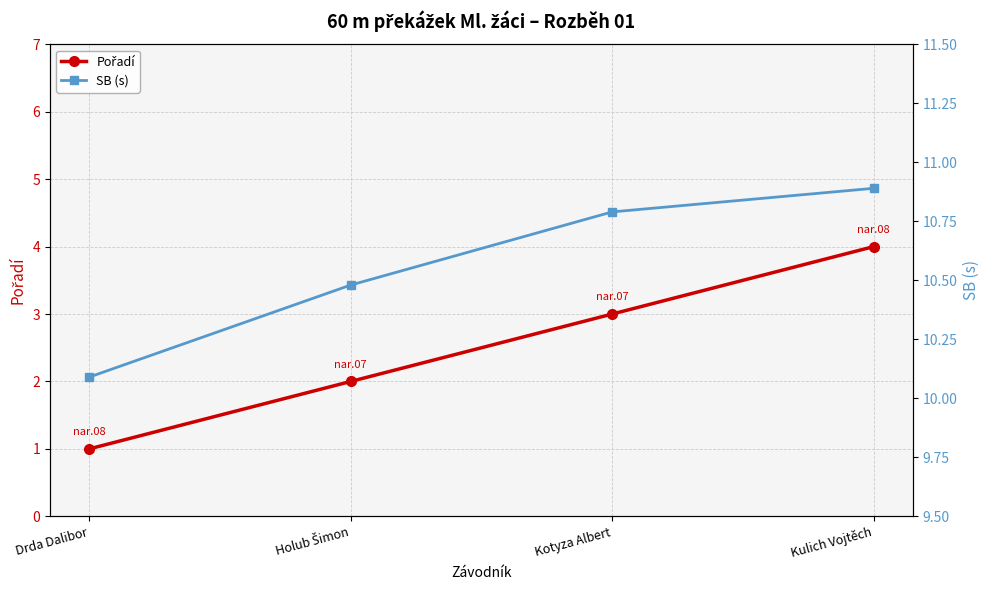

What is the difference between the highest and lowest values at Drda Dalibor?

9.1